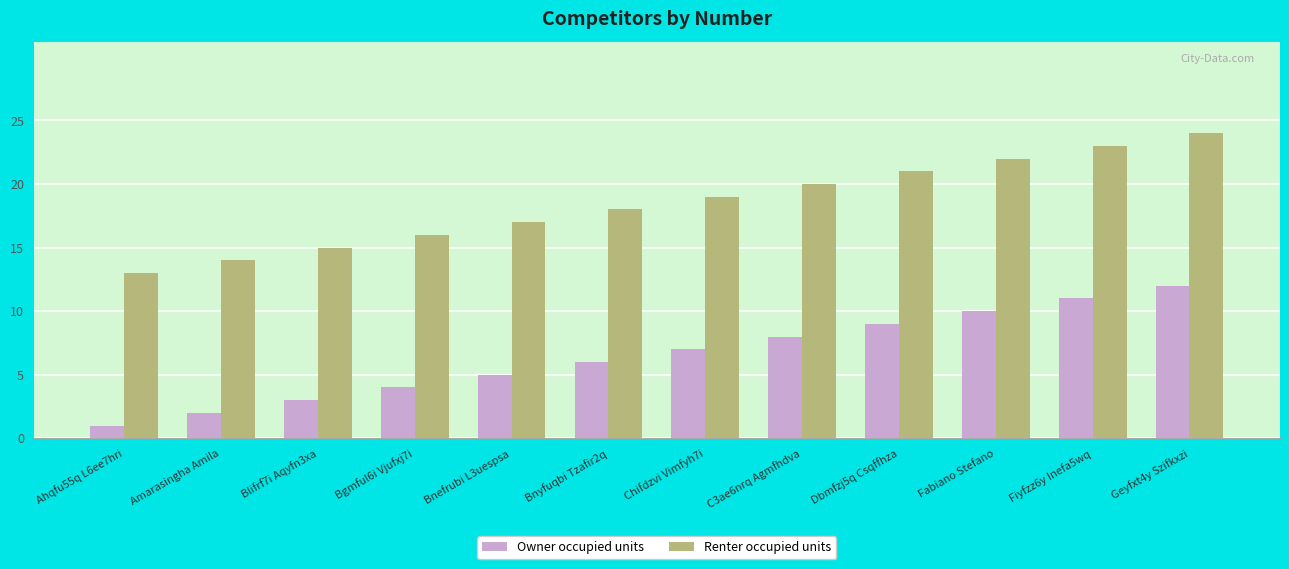

At Fiyfzz6y Inefa5wq, list the series in order from largest to smallest.

Renter occupied units, Owner occupied units